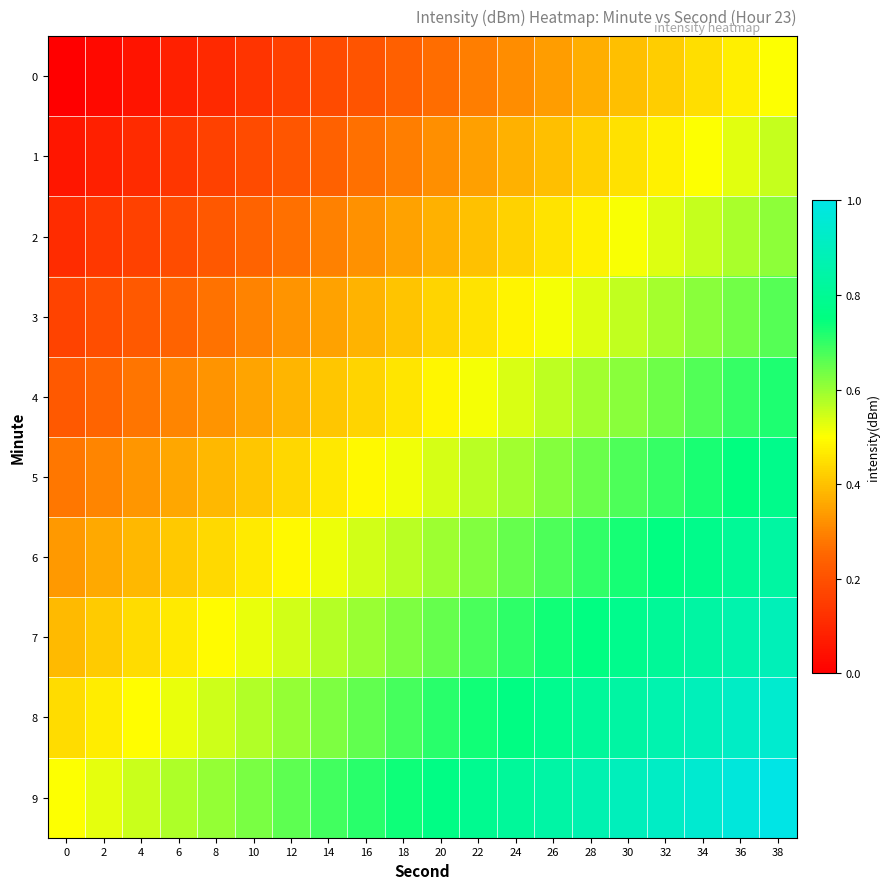

List the series in order of their peak value, lowest first.

0, 1, 2, 3, 4, 5, 6, 7, 8, 9